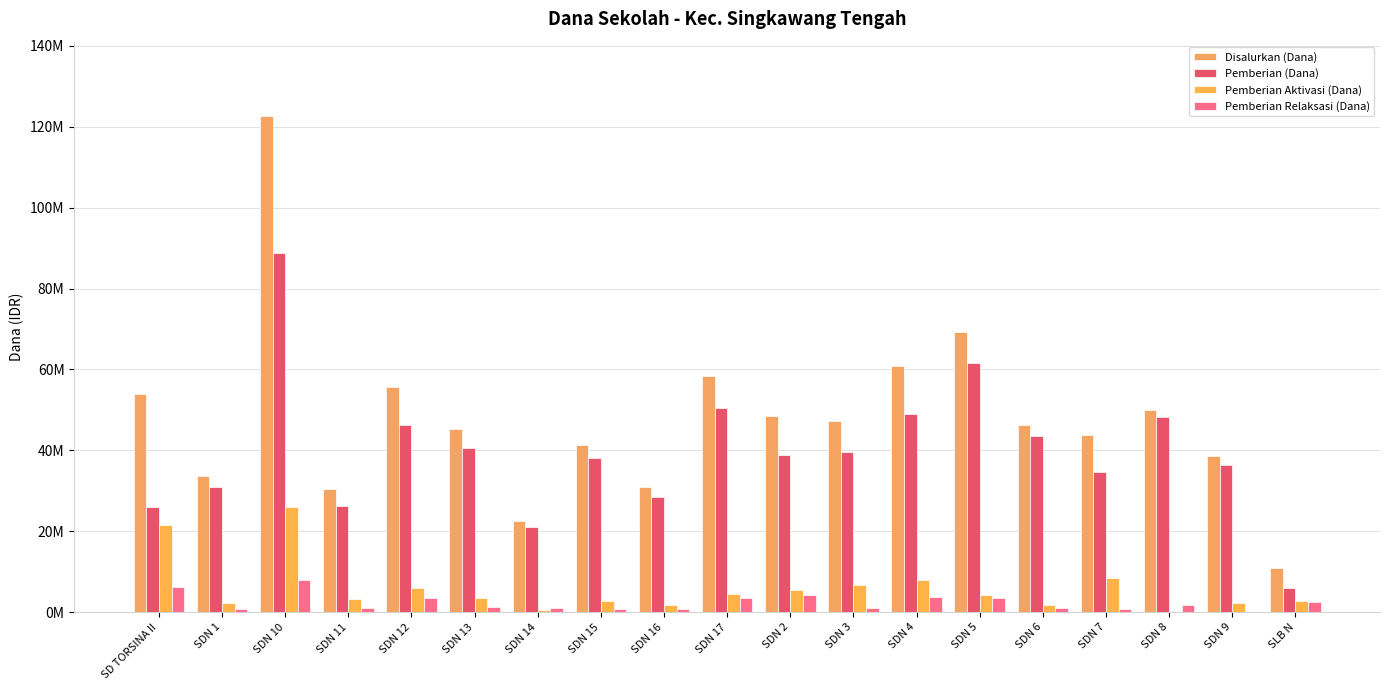

Rank the series by their maximum value, from lowest to highest.

Pemberian Relaksasi (Dana), Pemberian Aktivasi (Dana), Pemberian (Dana), Disalurkan (Dana)